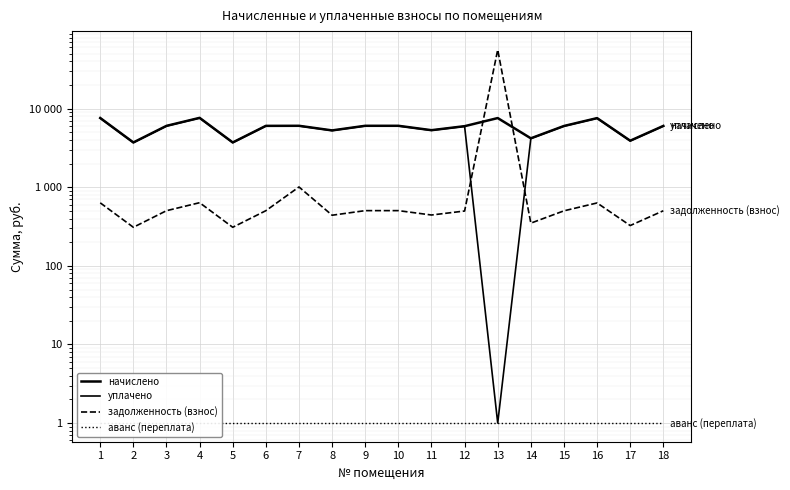

What is the sum of the задолженность (взнос) values at 10 and 16?

1135.0